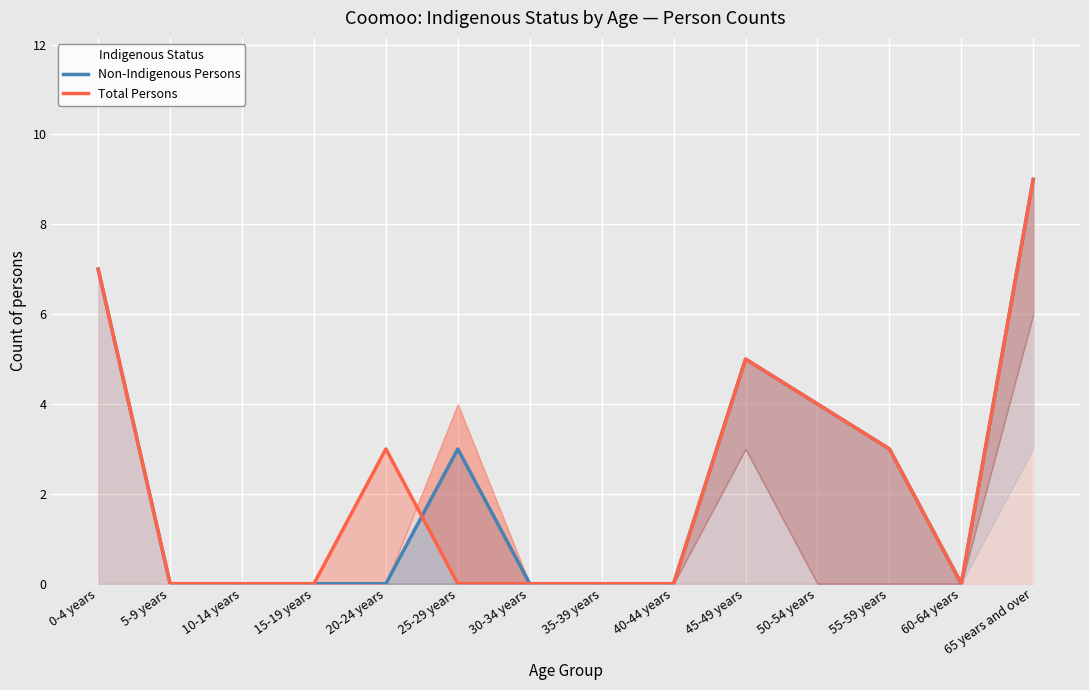

The value of Non-Indigenous Persons at 60-64 years is 0. True or false?

True